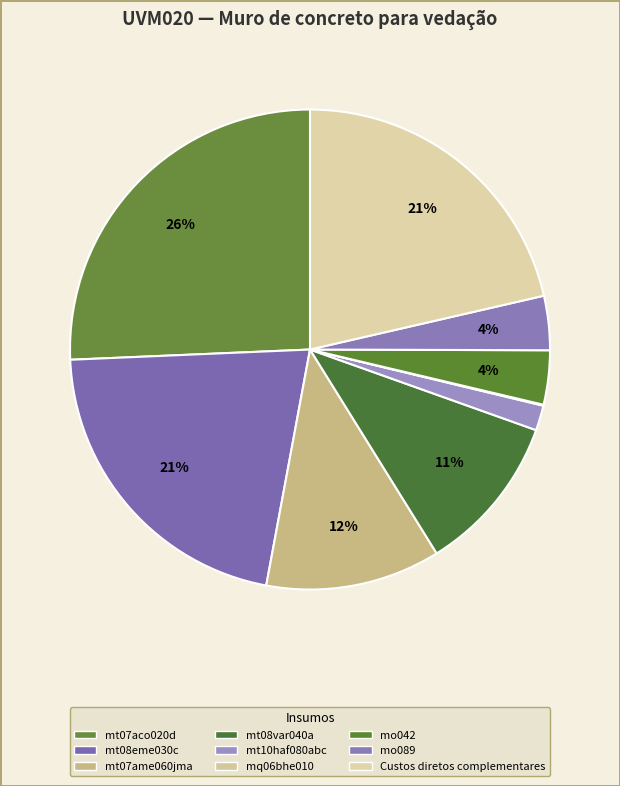

Is there any slice that represents more than half of the pie?

No